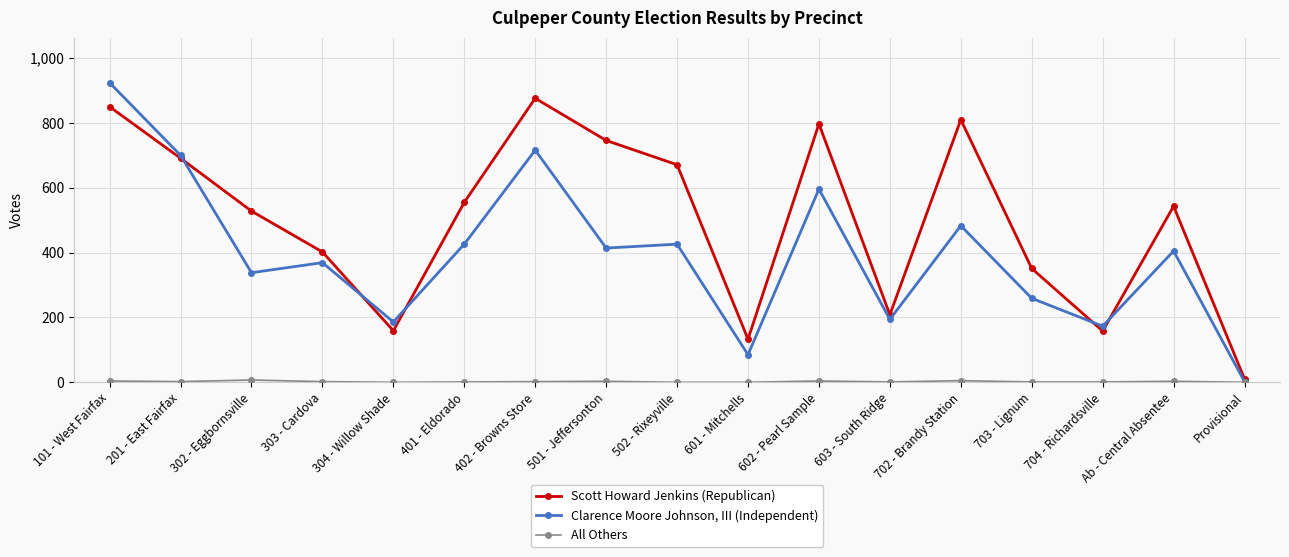

Which category has the highest value across all series?

101 - West Fairfax